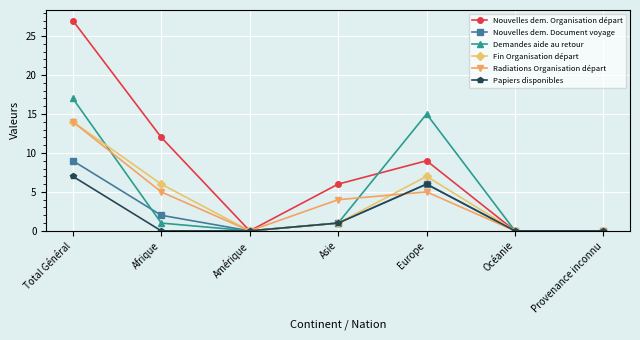

In Radiations Organisation départ, how many points are higher than both neighbors (excluding endpoints)?

1